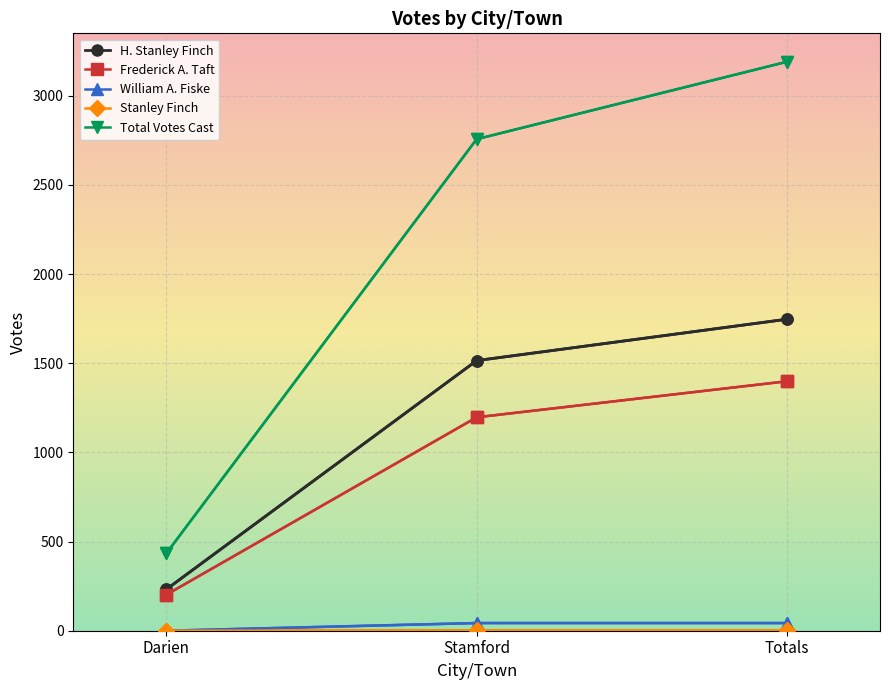

Is the value of William A. Fiske at Darien greater than the value of Total Votes Cast at Darien?

No